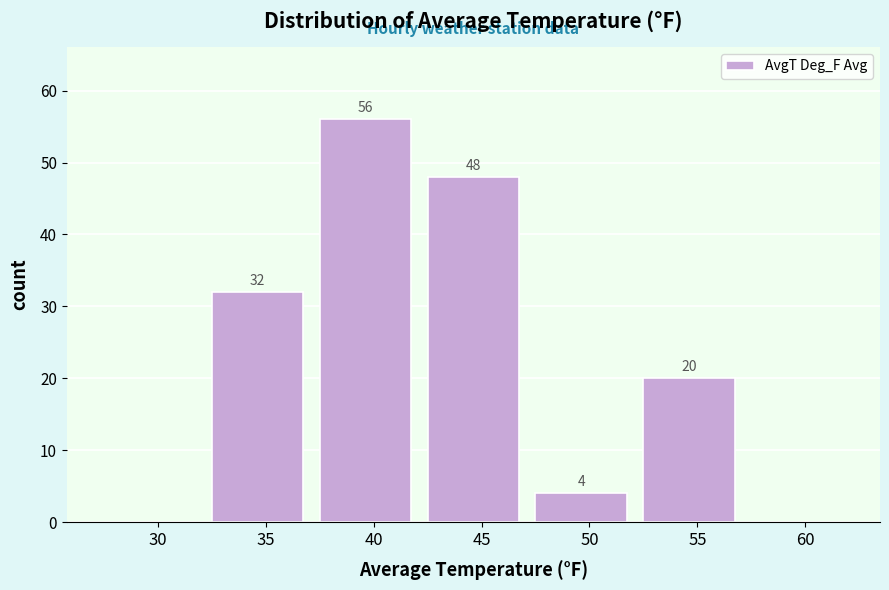

Reading left to right, extract all data points from this chart.

30=0	35=32	40=56	45=48	50=4	55=20	60=0